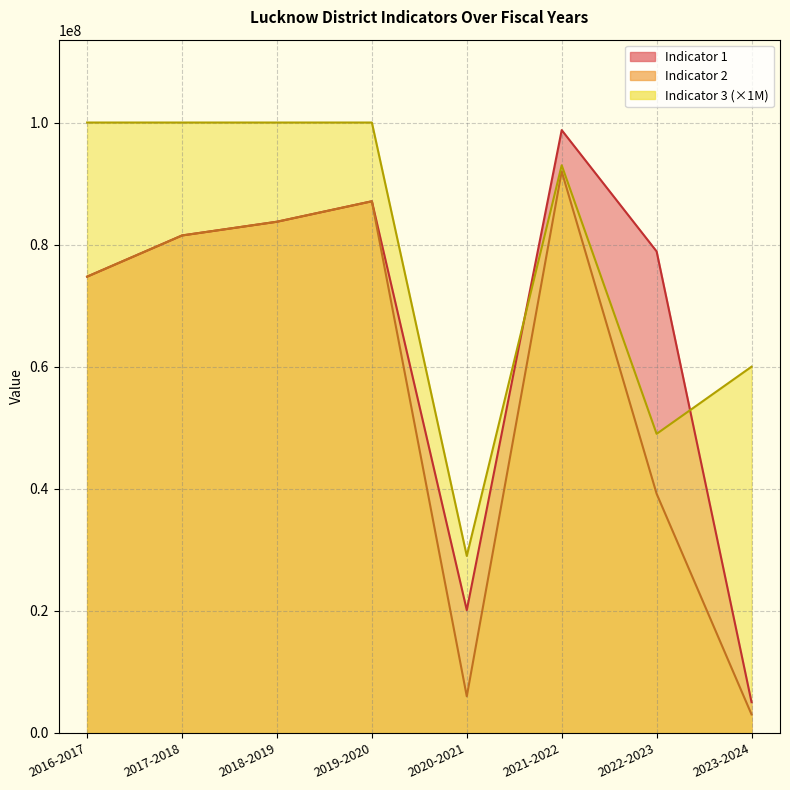

What position from the left is 2020-2021?

5